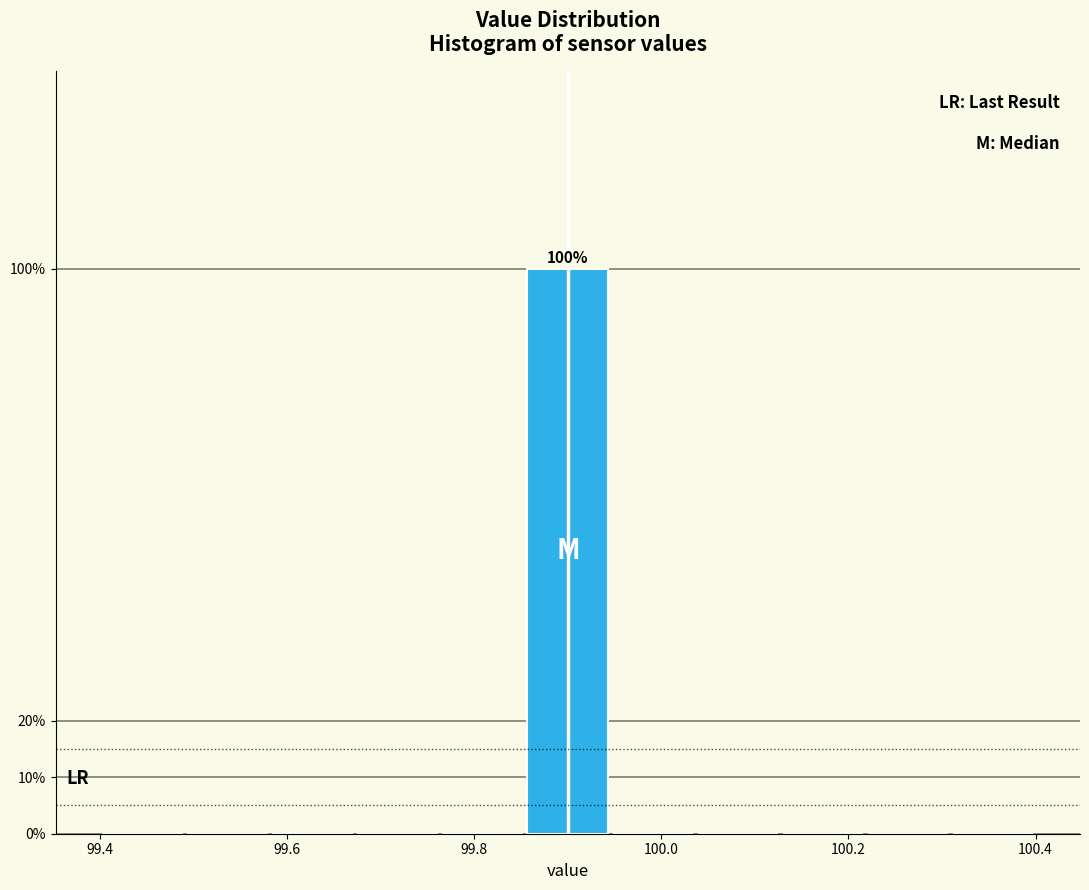

Which range on the x-axis has the tallest bar?

99.86 to 99.94